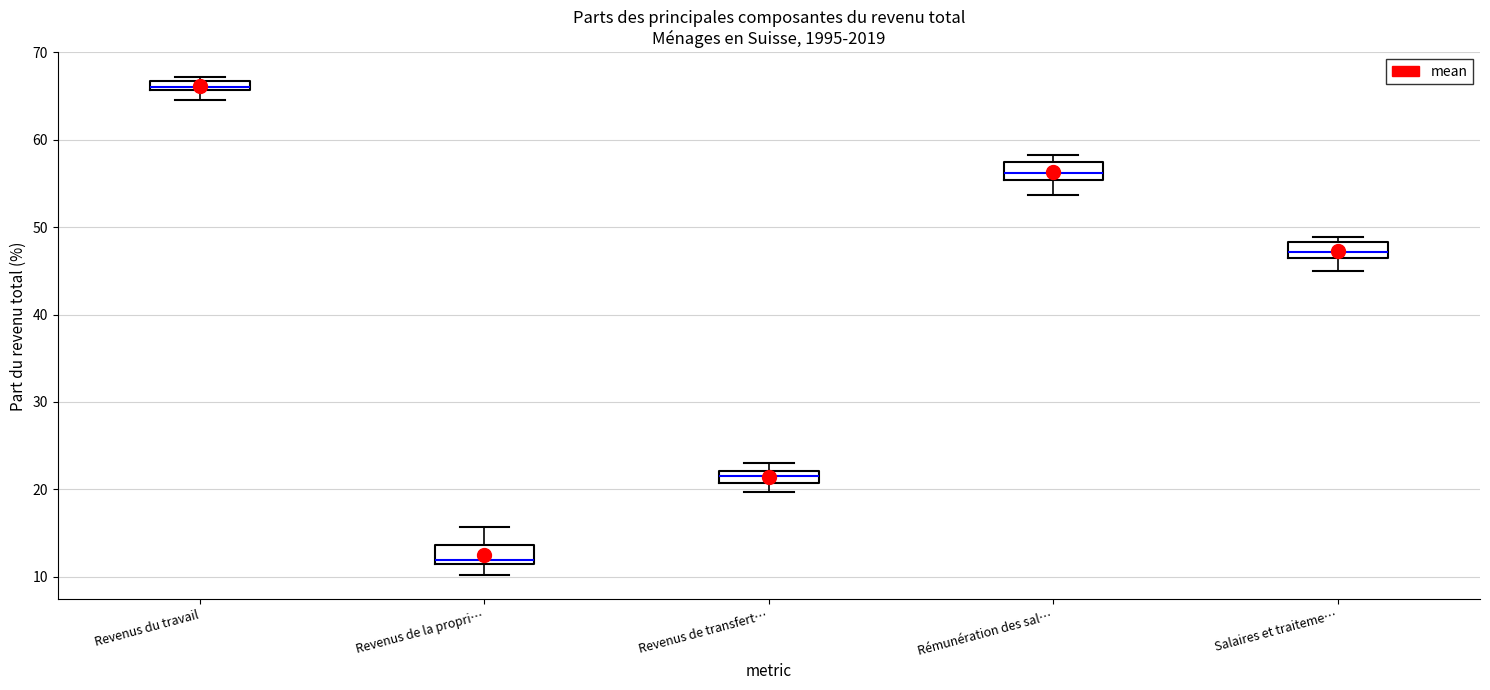

Where is the upper edge of the box for Revenus de transfert… on the y-axis? The values are not printed on the chart, so give them approximately, as read against the axis.

22